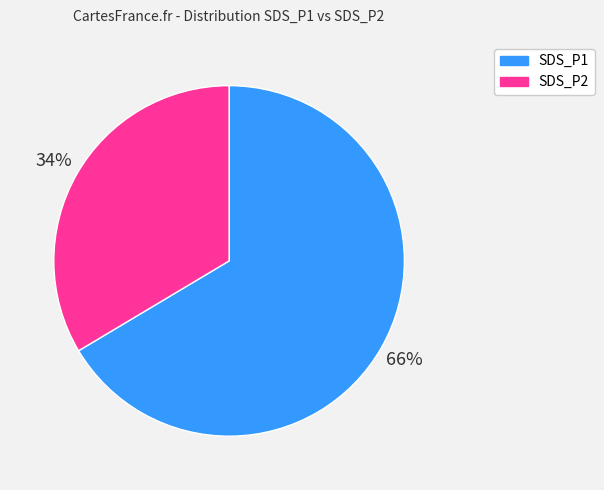

To the nearest percent, what is the average slice percentage?

50%